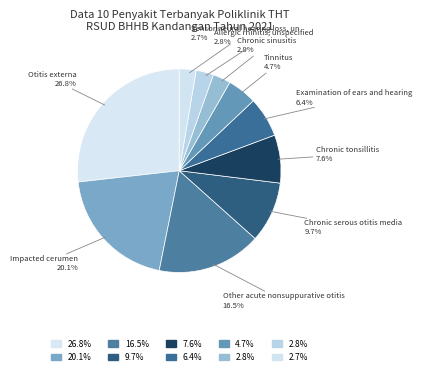

Which slice is the largest?

Otitis externa